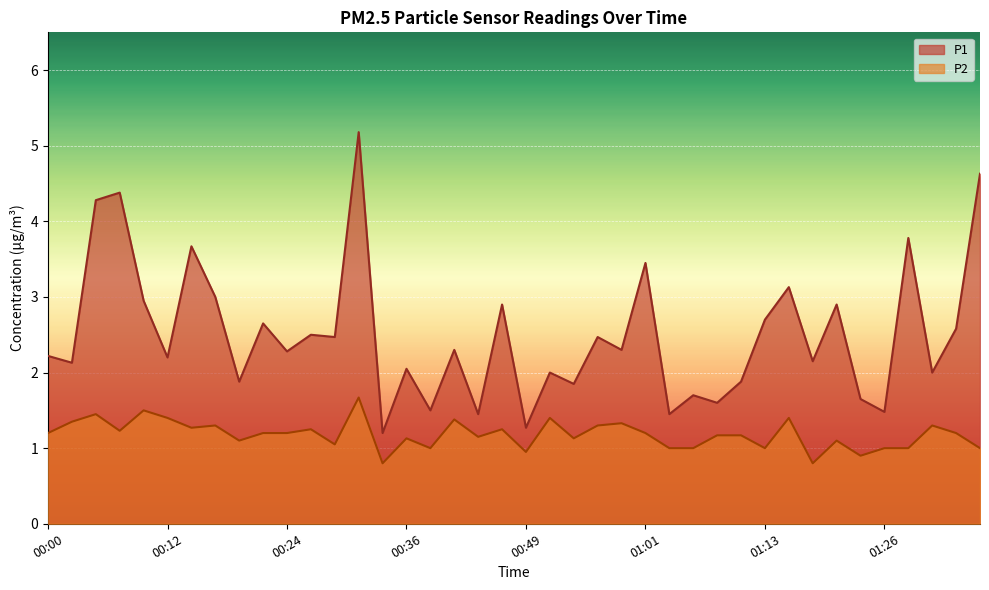

Where is P2 nearest to the value 1?

00:39